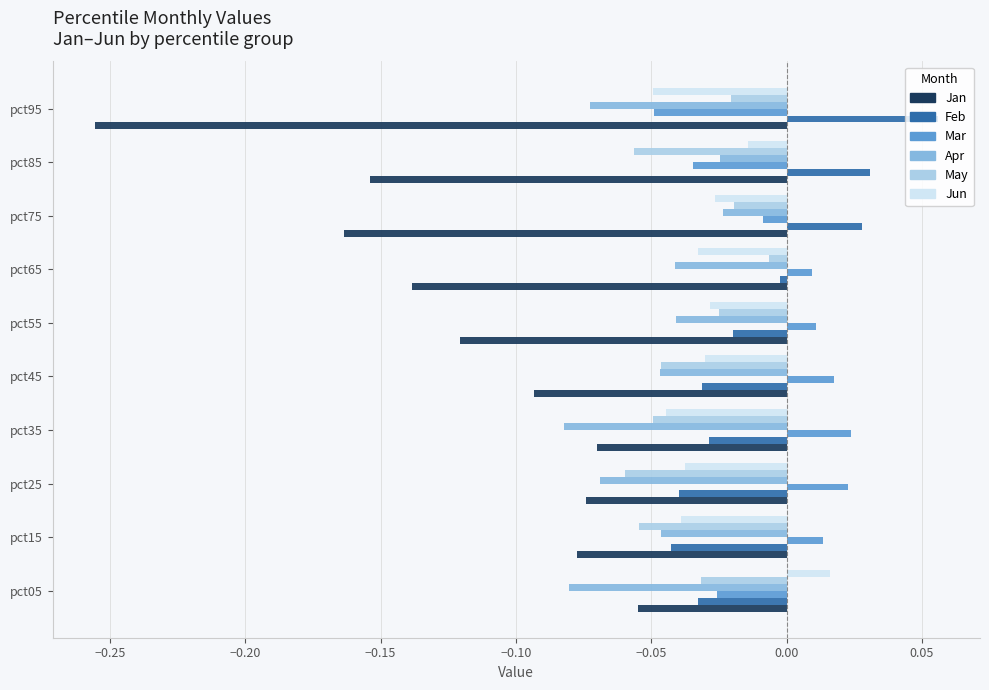

What are all the series names shown in the legend?

Jan, Feb, Mar, Apr, May, Jun